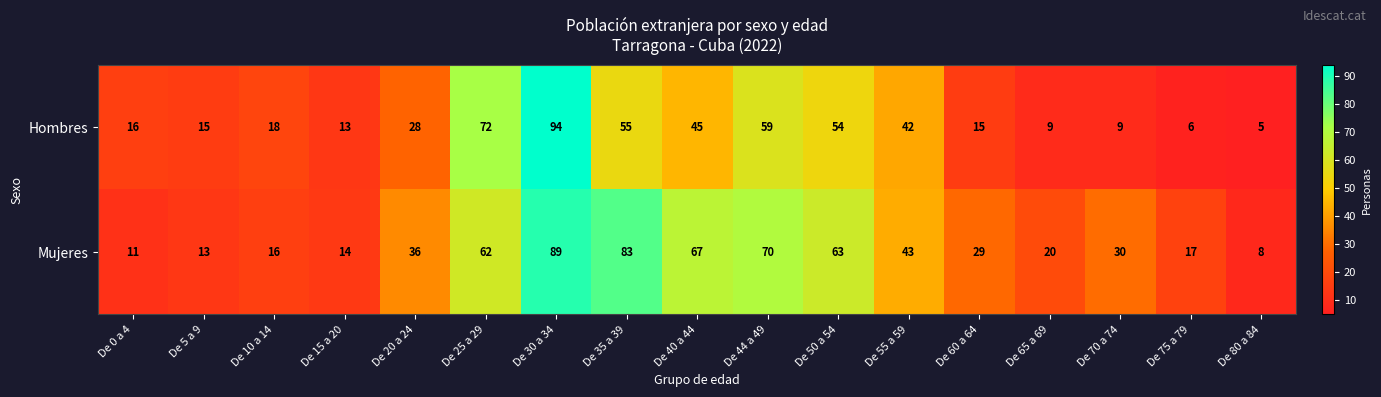

Which series changed the most between De 15 a 20 and De 60 a 64?

Mujeres